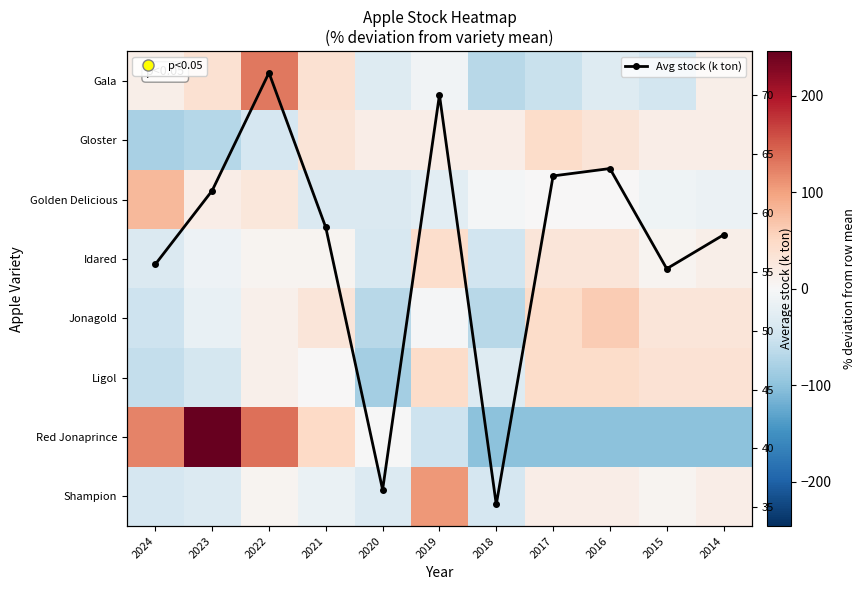

Which series has the widest spread of values?

Red Jonaprince